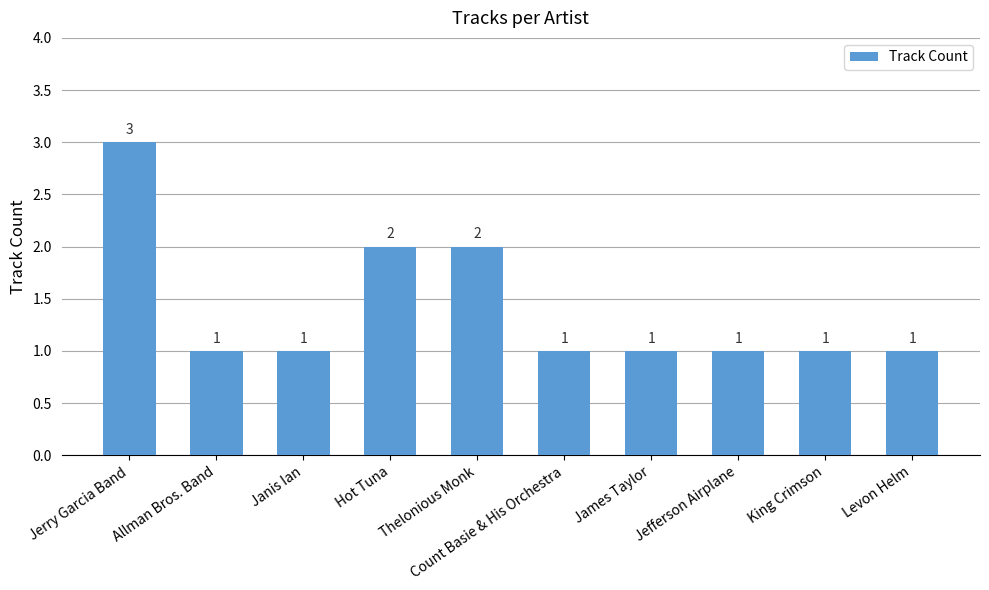

What is the label of the 3rd bar from the left?

Janis Ian